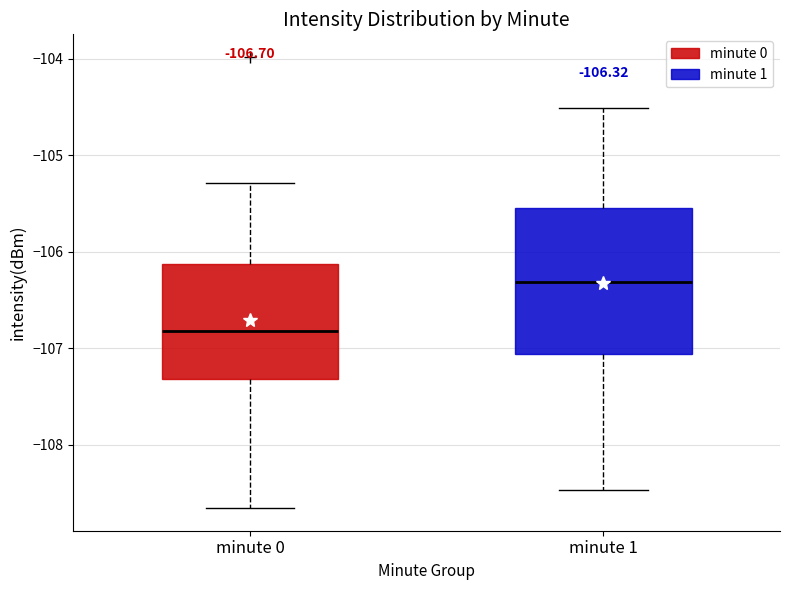

Which box's median line is the lowest?

minute 0